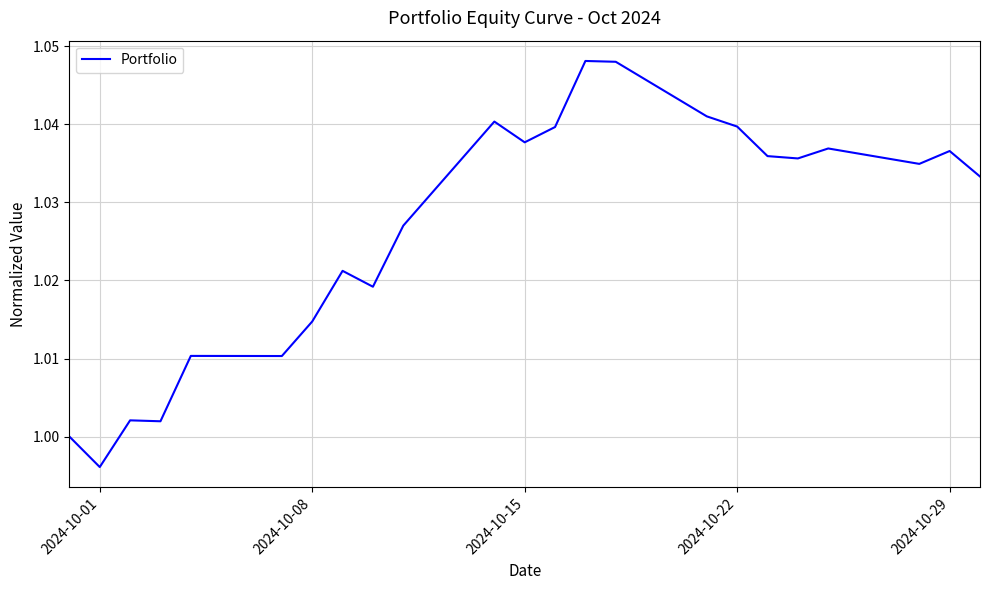

Does the chart display data point markers on the line(s)?

No